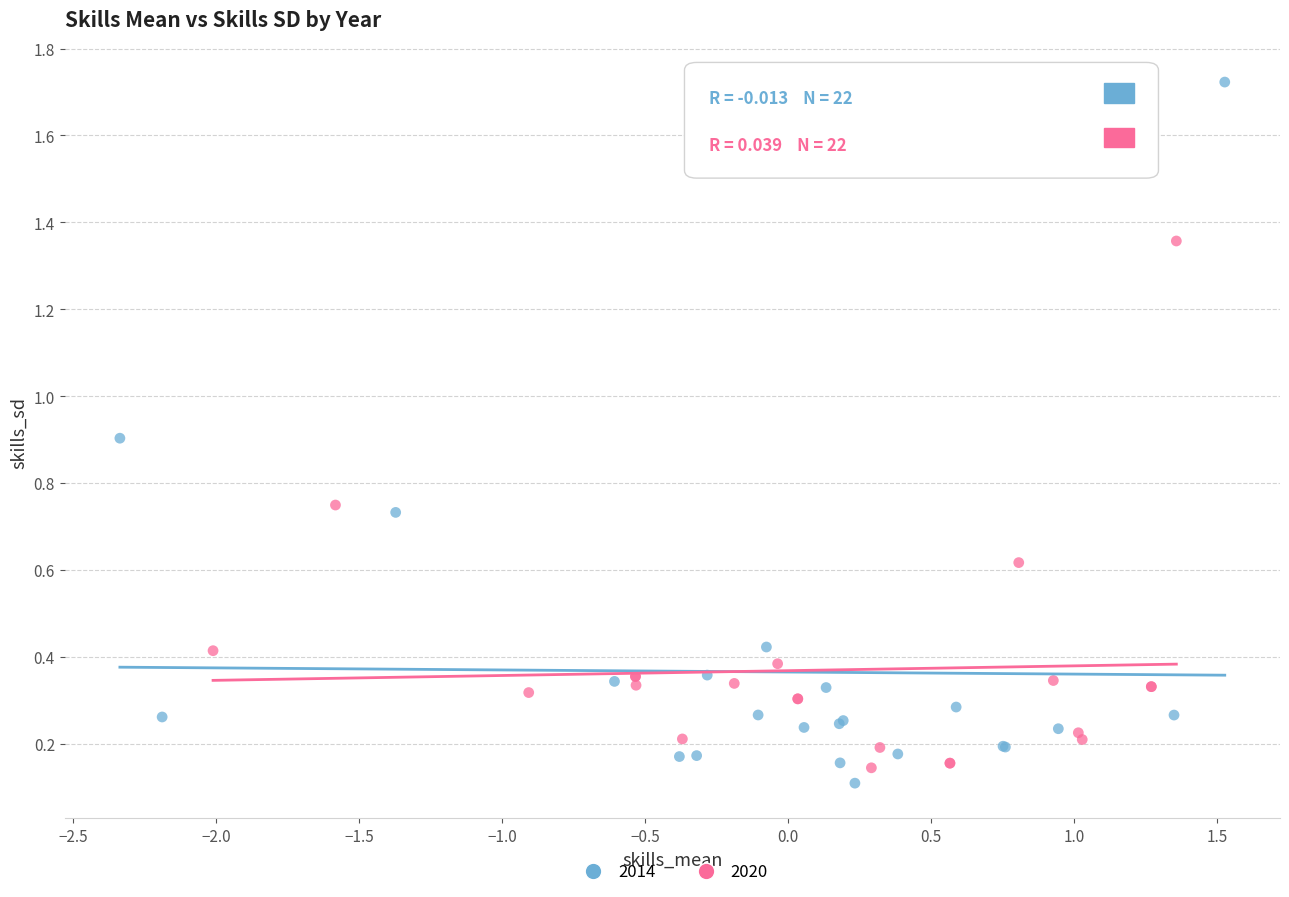

Which series reaches the maximum Y coordinate?

2014